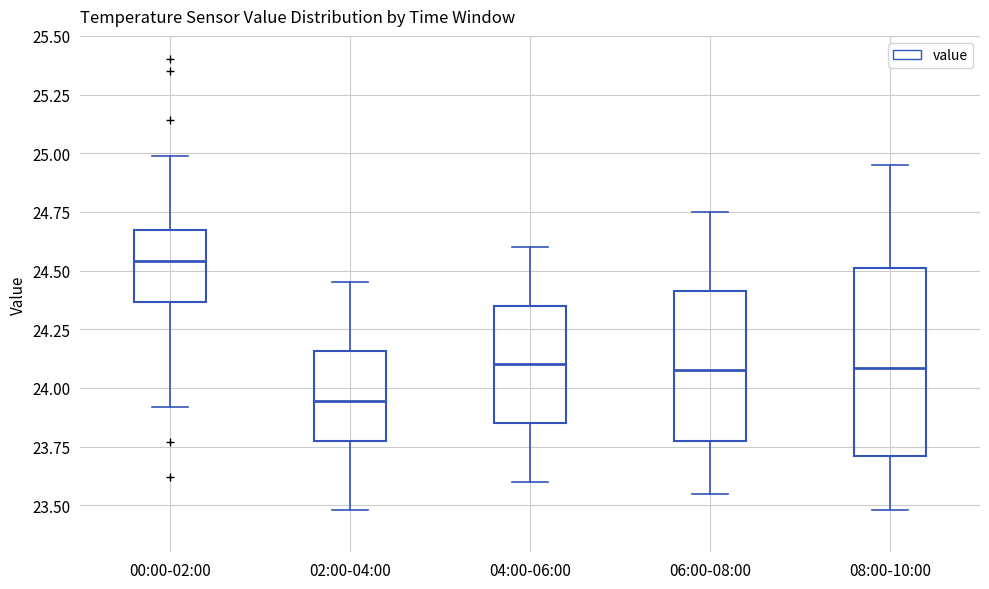

Where is the lower edge of the box for 04:00-06:00 on the y-axis? The values are not printed on the chart, so give them approximately, as read against the axis.

23.85